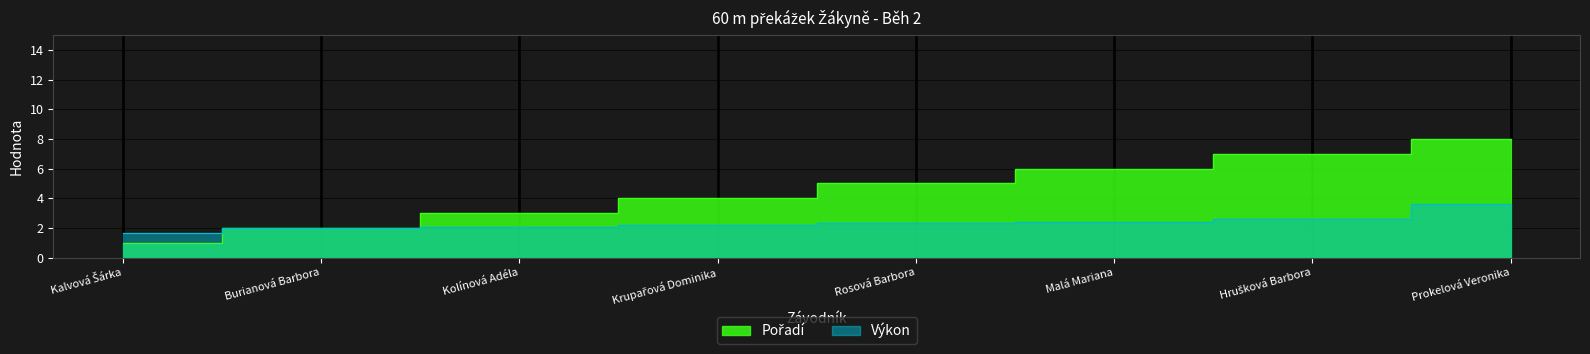

At which label is Výkon closest to 2?

Burianová Barbora